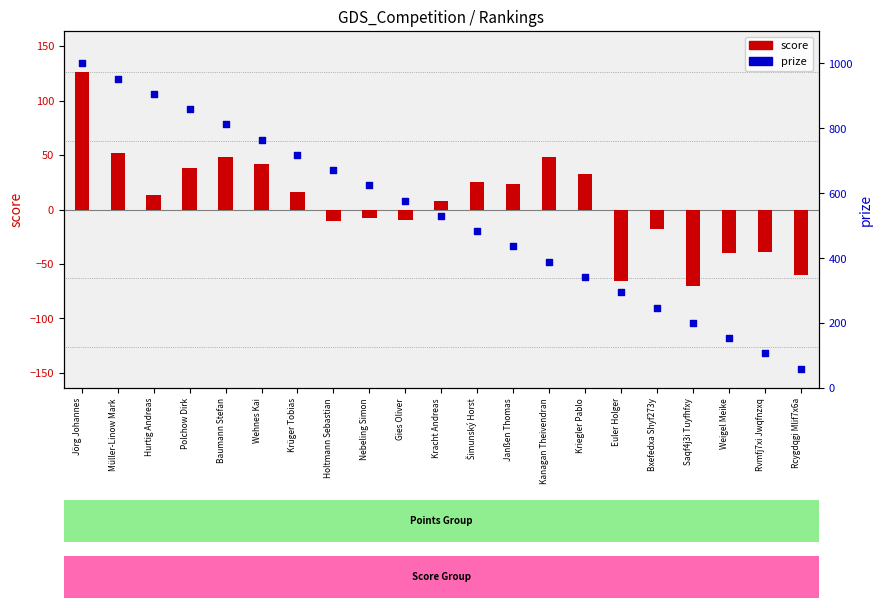

At how many categories does at least one series exceed 874?

3